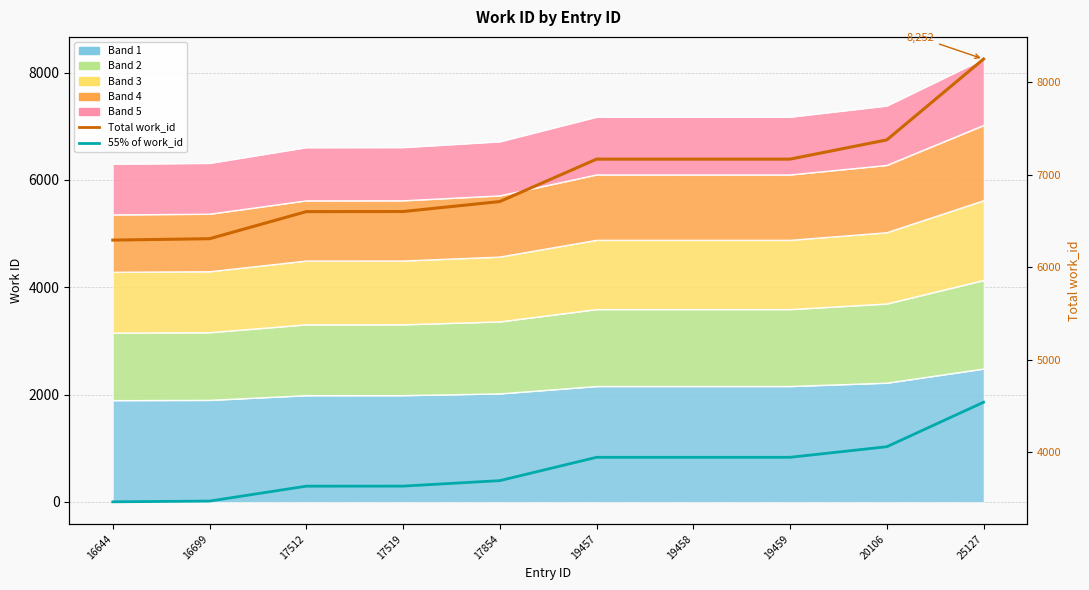

How many data points does each series have?

10